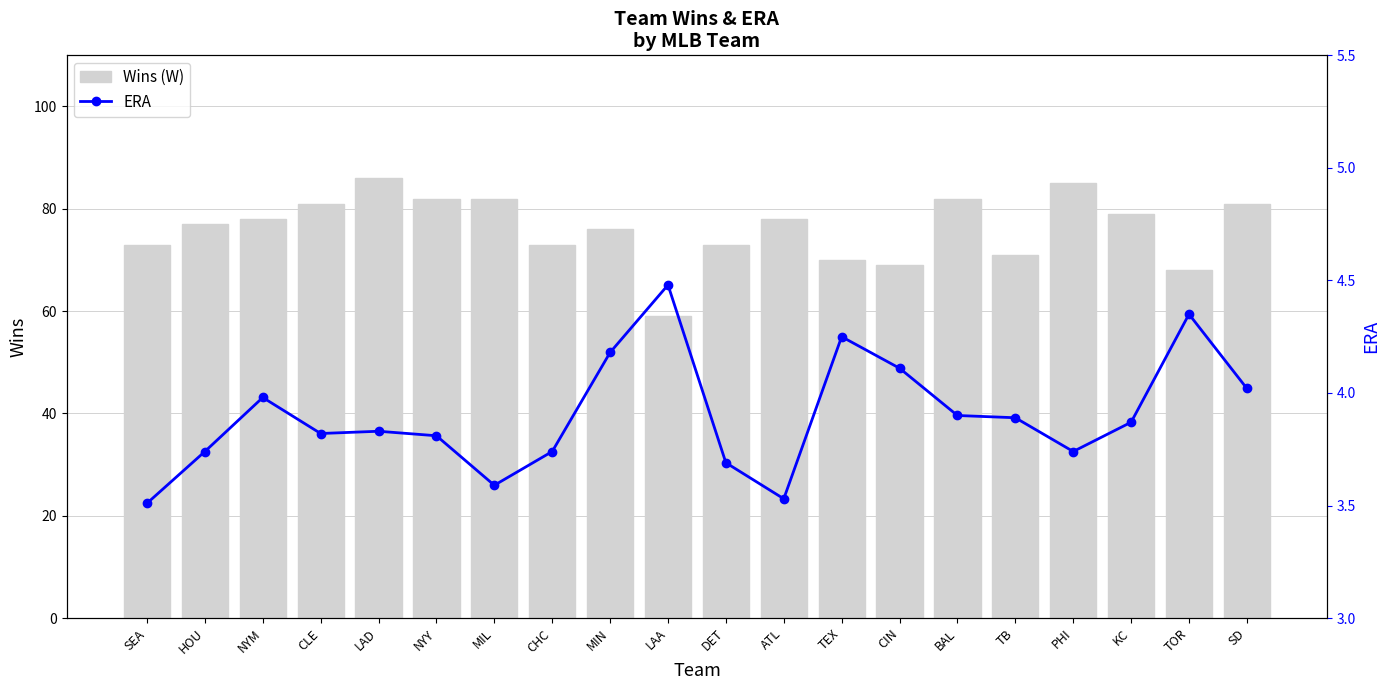

True or false: ERA has a value of 2.5 at NYY.

False